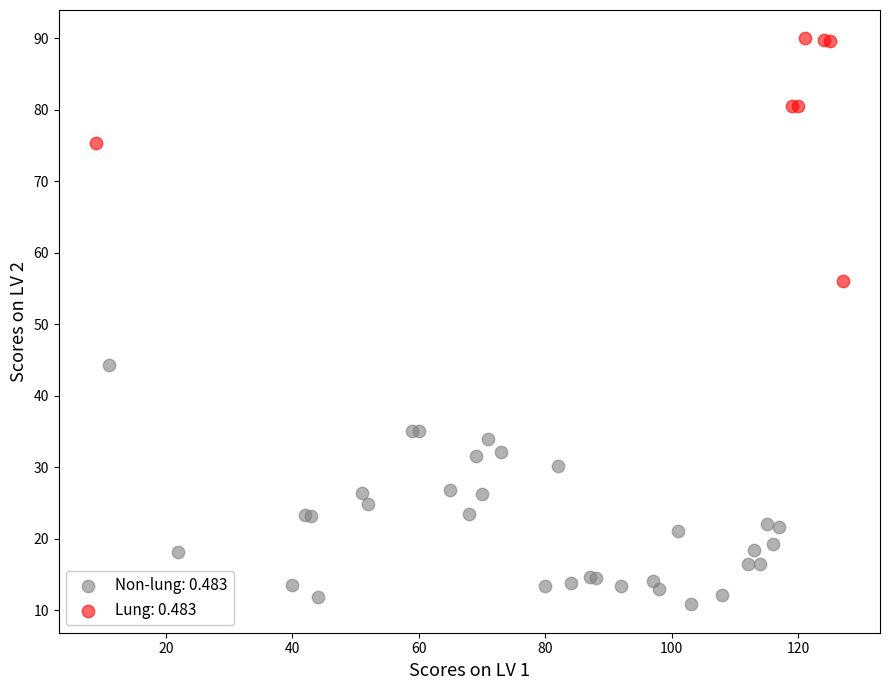

Which series contains the lowest Y value?

Non-lung: 0.483